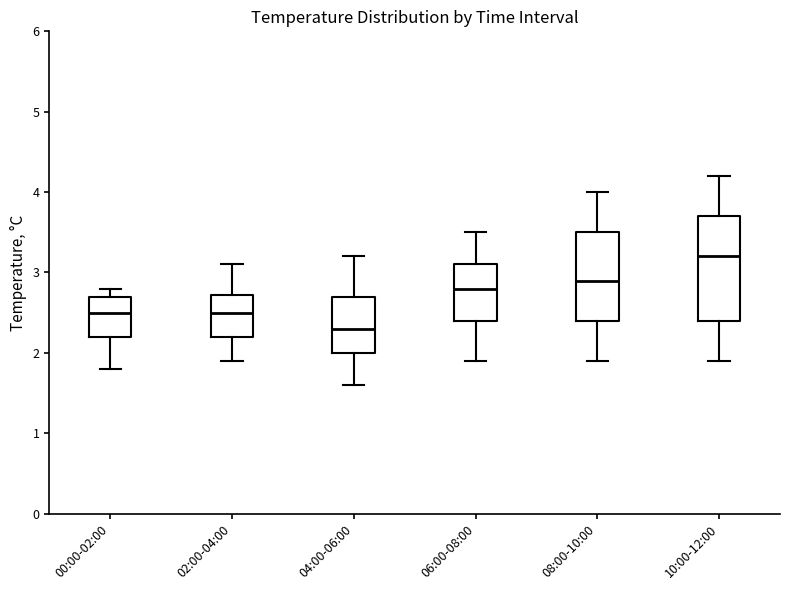

Which box's median line is the highest?

10:00-12:00